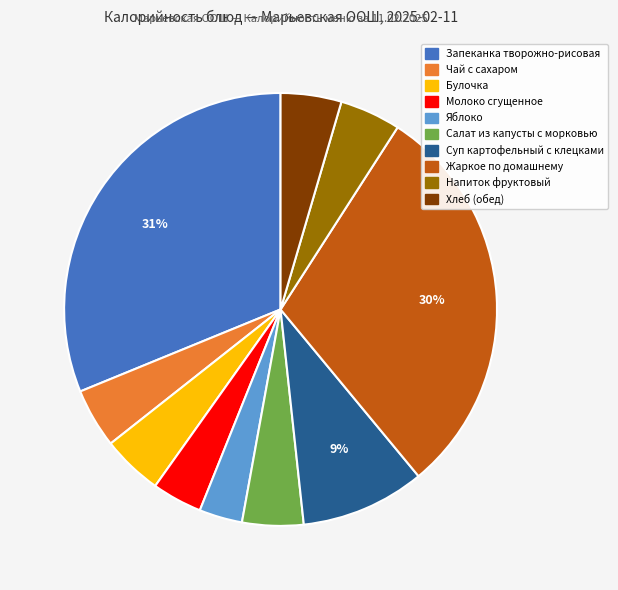

To the nearest percent, what is the average slice percentage?

10%